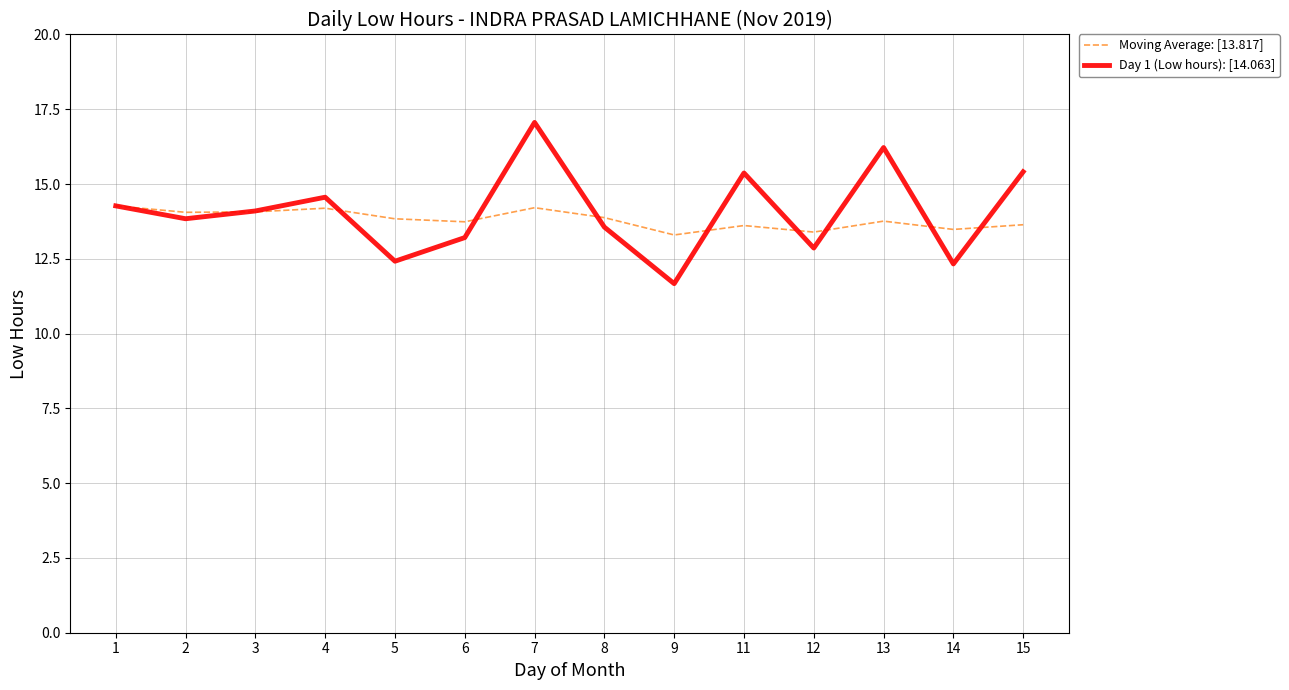

The Moving Average: [13.817] series shows 24.2 at 15. True or false?

False